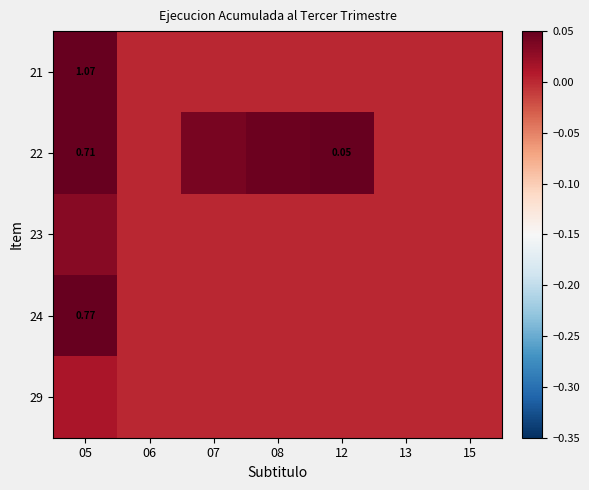

Is it true that 24 equals 0.4 at 07?

False